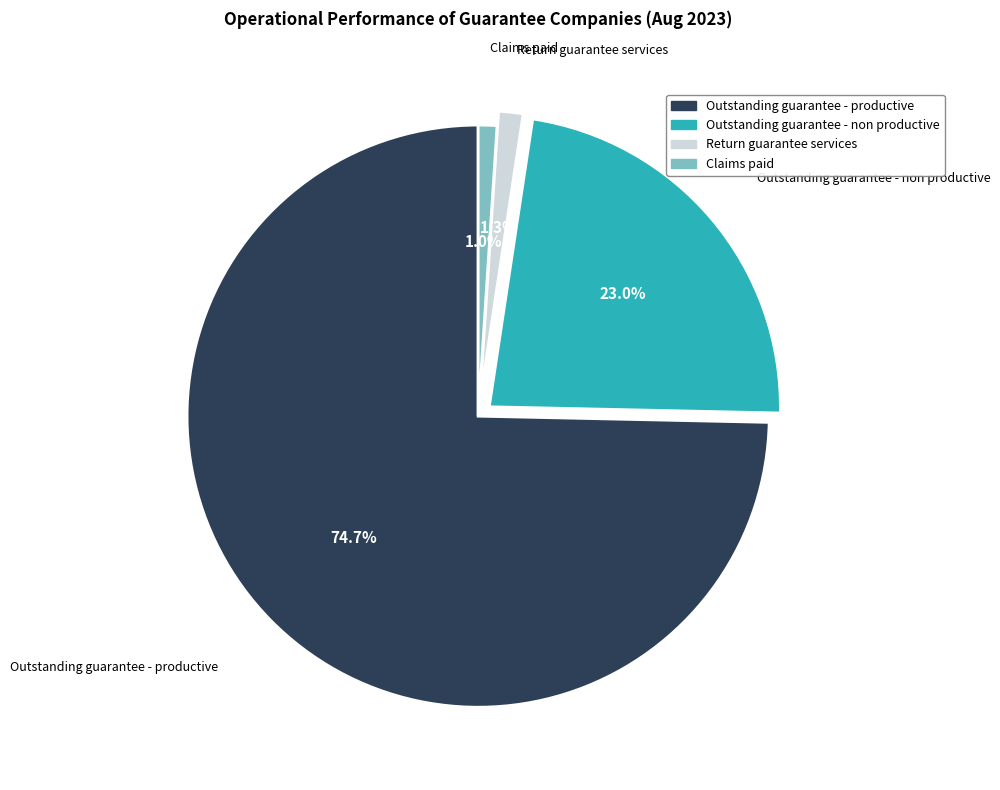

To the nearest percent, what is the combined percentage of Claims paid and Outstanding guarantee - productive?

76%